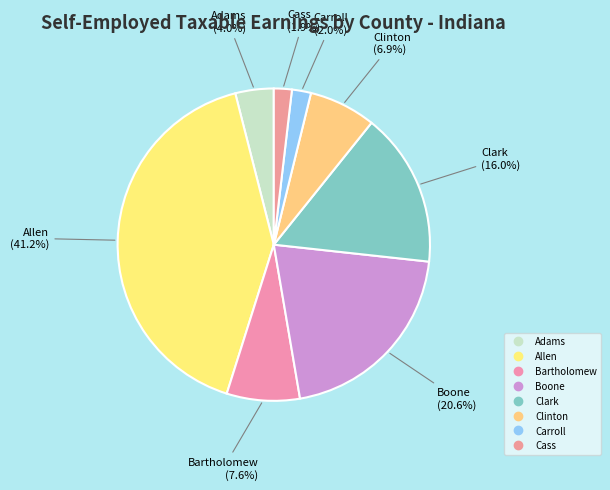

Between Carroll and Cass, which is larger?

Carroll